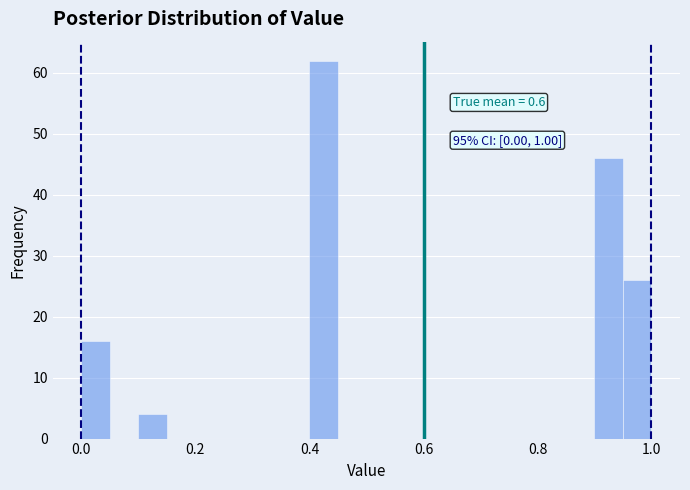

Around what value on the x-axis is the tallest bar? Give the approximate position of its centre, as read against the axis.

0.42